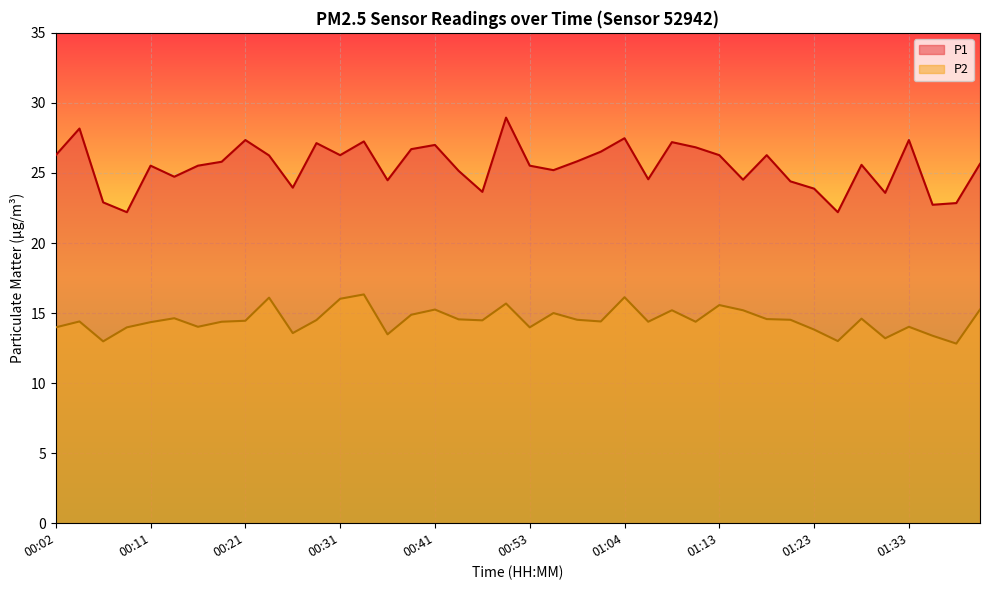

True or false: P2 and P1 cross at least once.

False